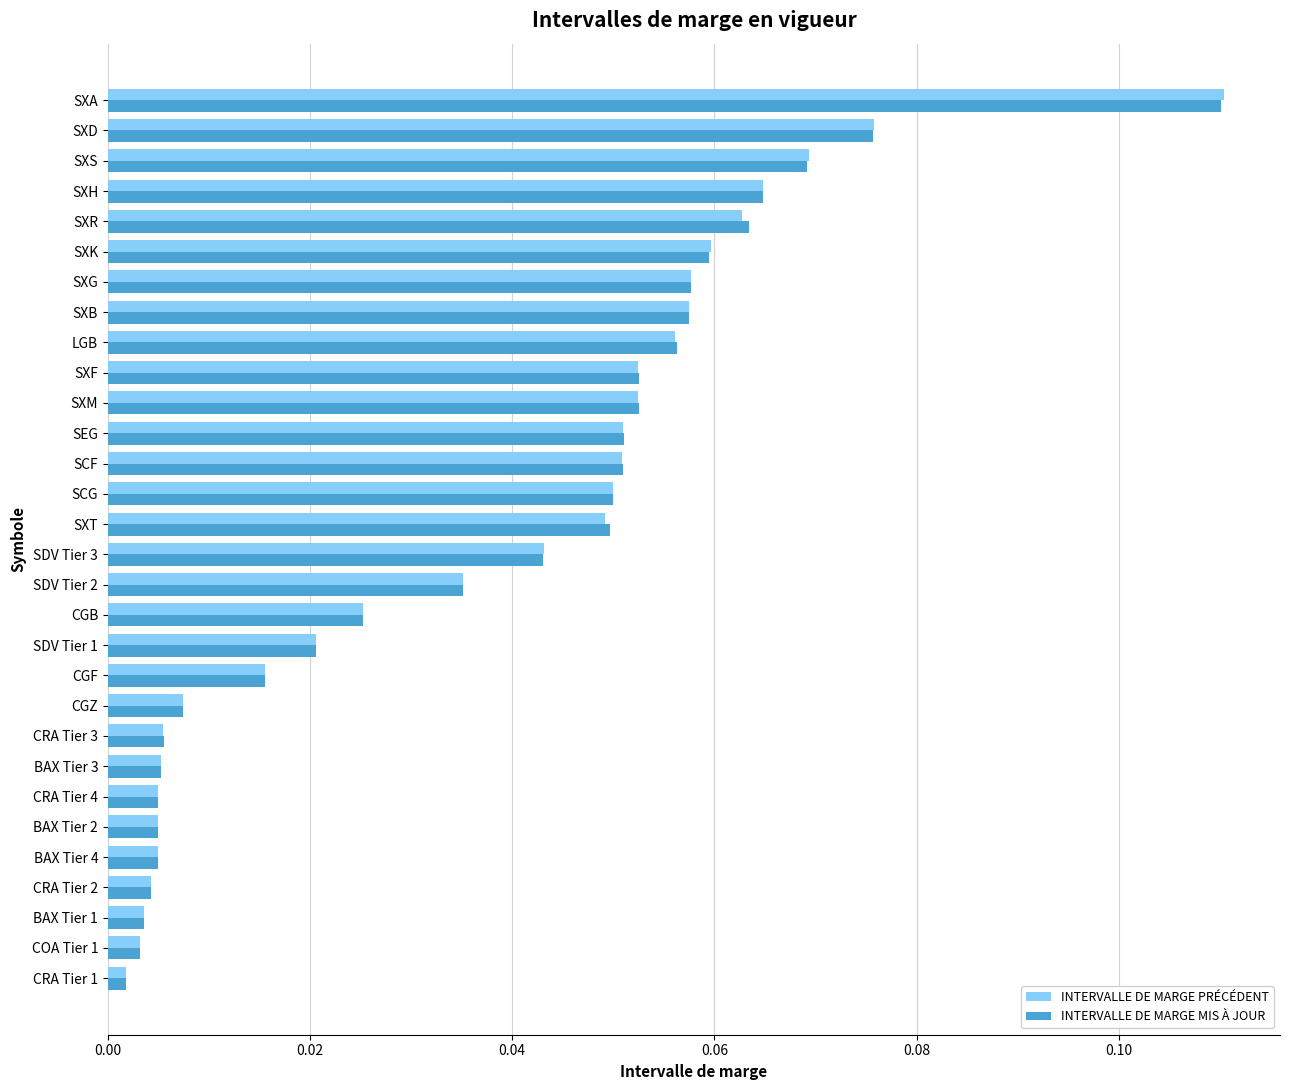

At which category is the sum across all series the highest?

SXA